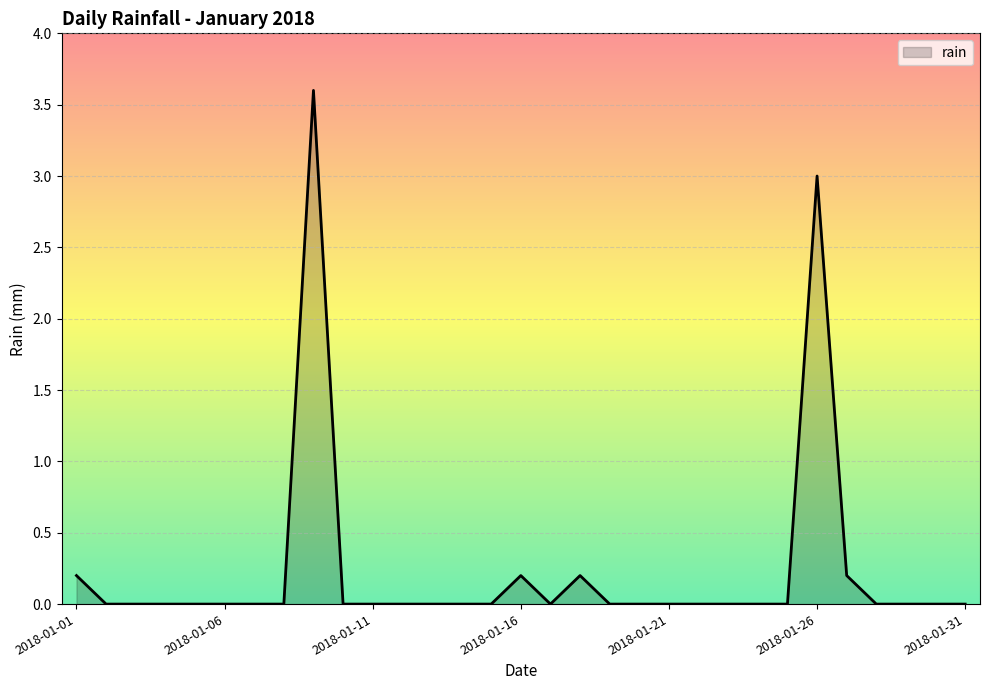

How many lines are shown in the chart?

1